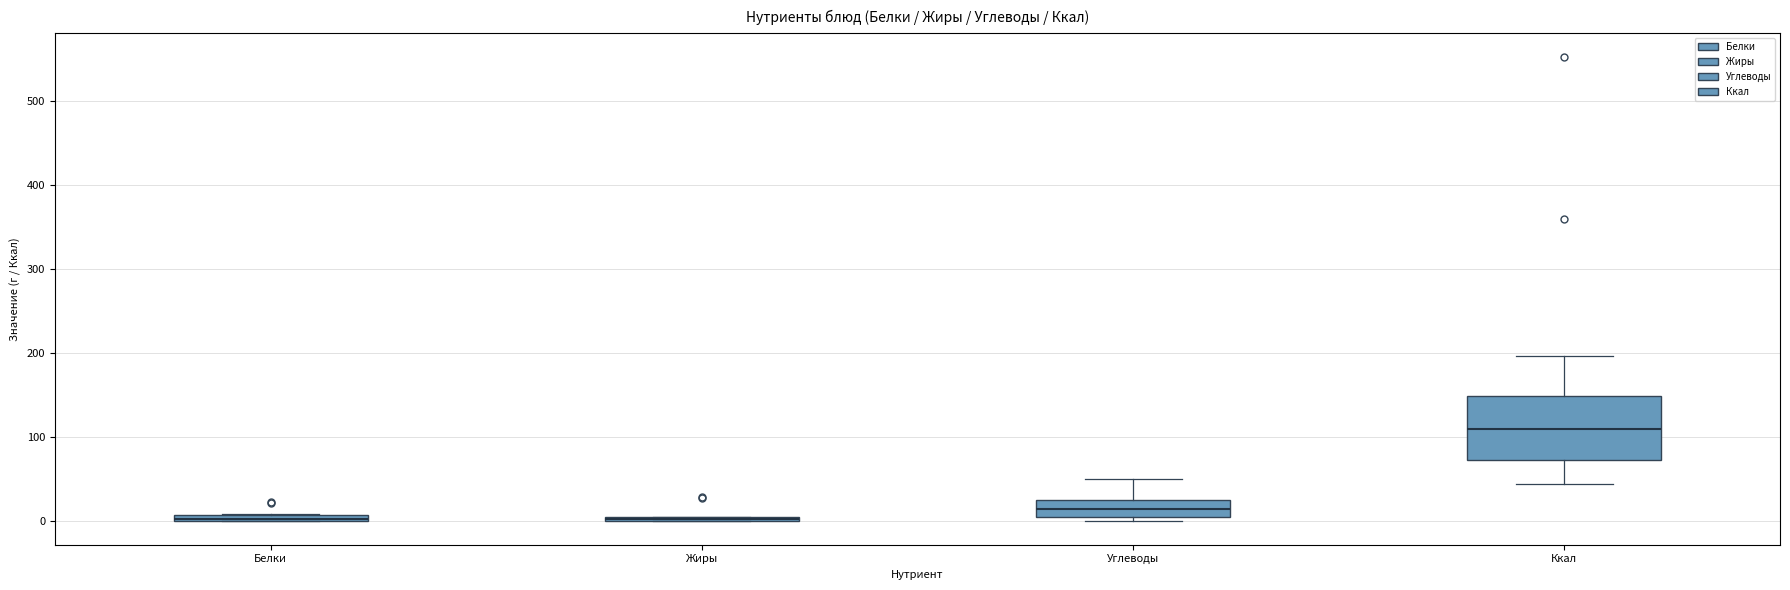

Which box is the tallest, from its lower edge to its upper edge?

Ккал